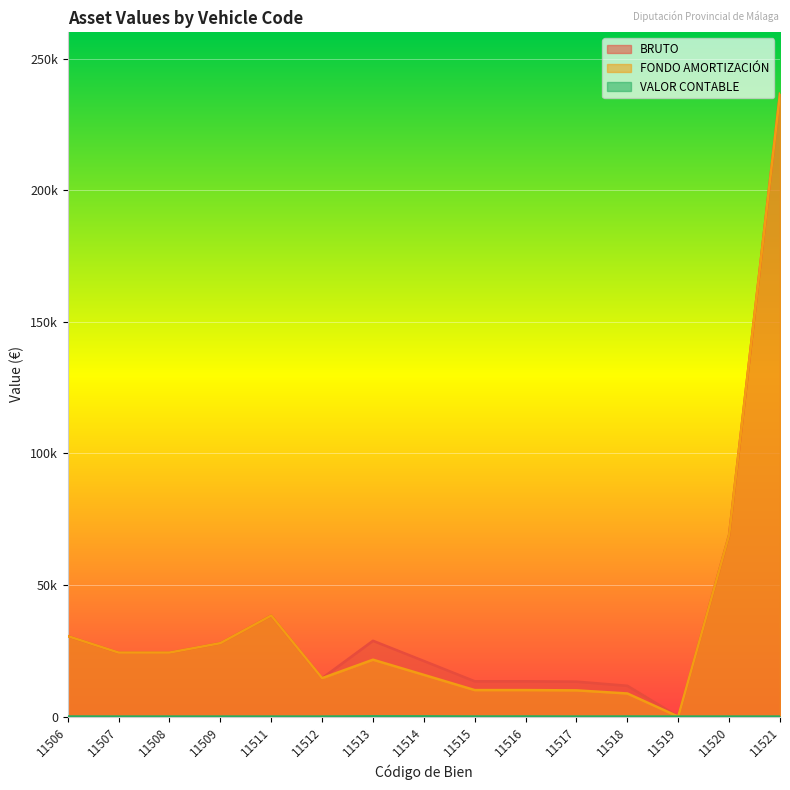

True or false: FONDO AMORTIZACIÓN and VALOR CONTABLE intersect in this chart.

False